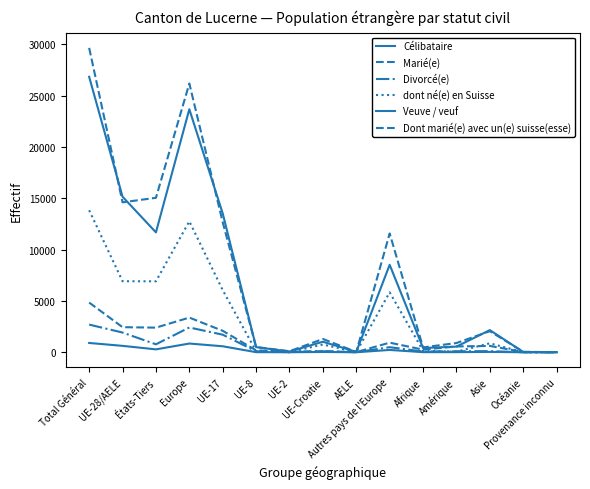

Where does the Dont marié(e) avec un(e) suisse(esse) series first go above 566?

Total Général